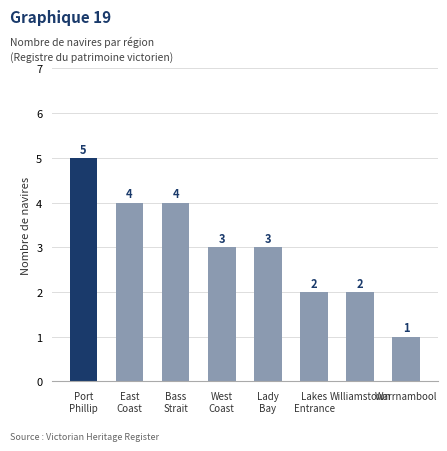

What is the ratio of the value at Lakes
Entrance to the value at Port
Phillip?

0.4